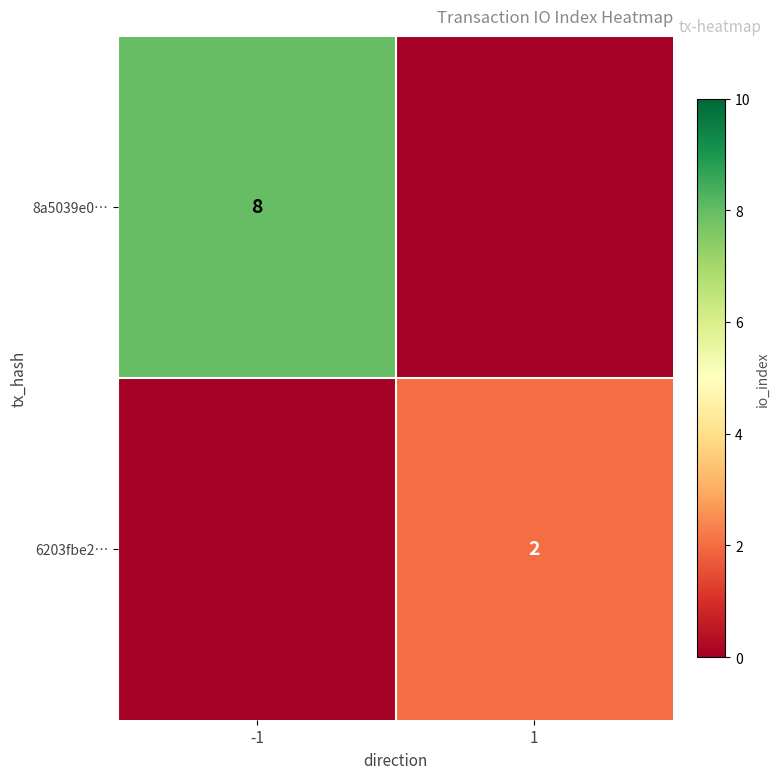

The value of 6203fbe2… at 1 is 3. True or false?

False